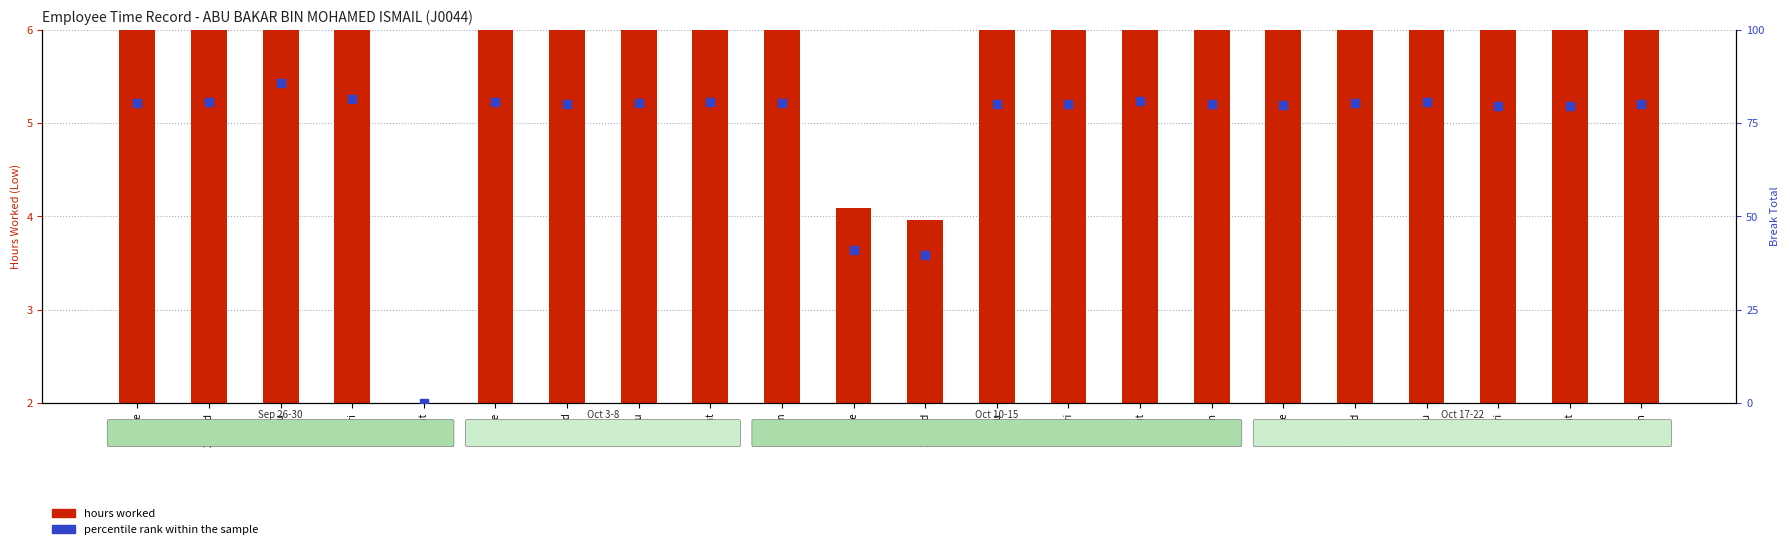

What is the total value across all series at 10-Tue?

45.0